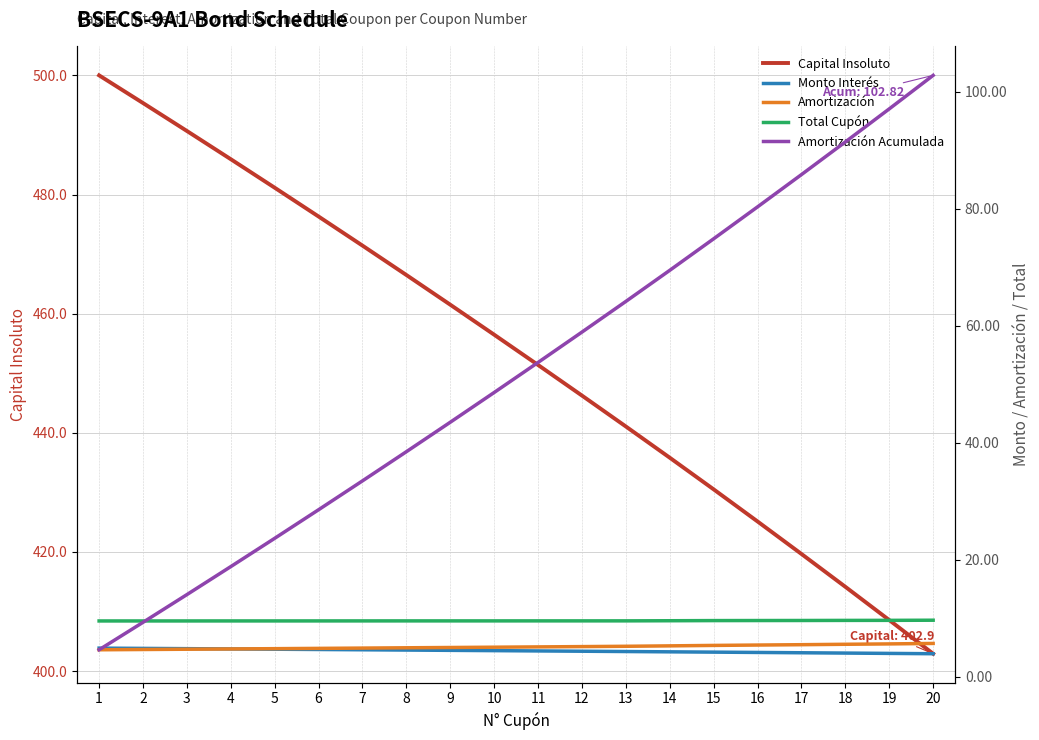

Which series has the largest total across all categories?

Capital Insoluto